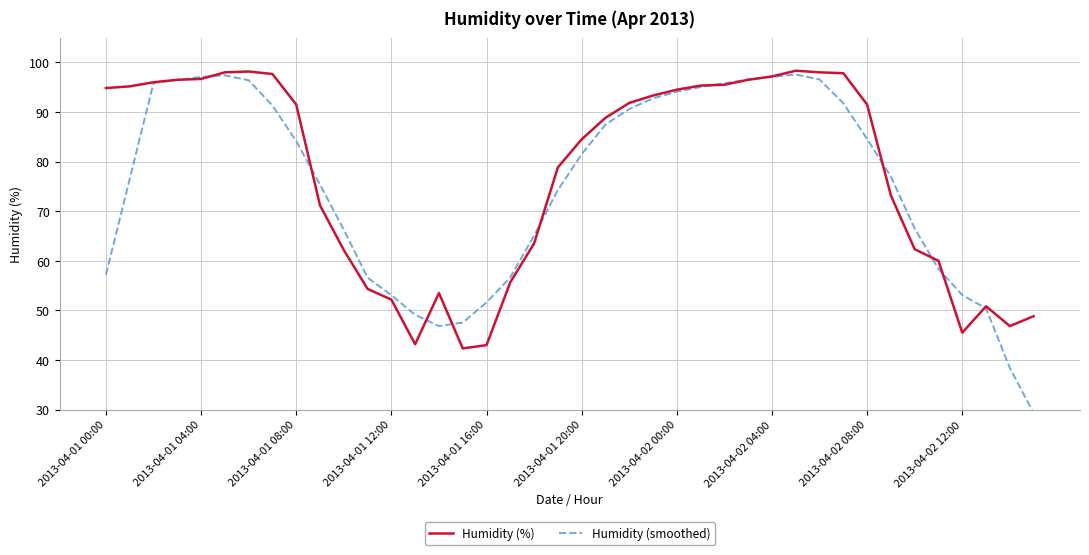

What is the maximum value shown in the chart?

98.3